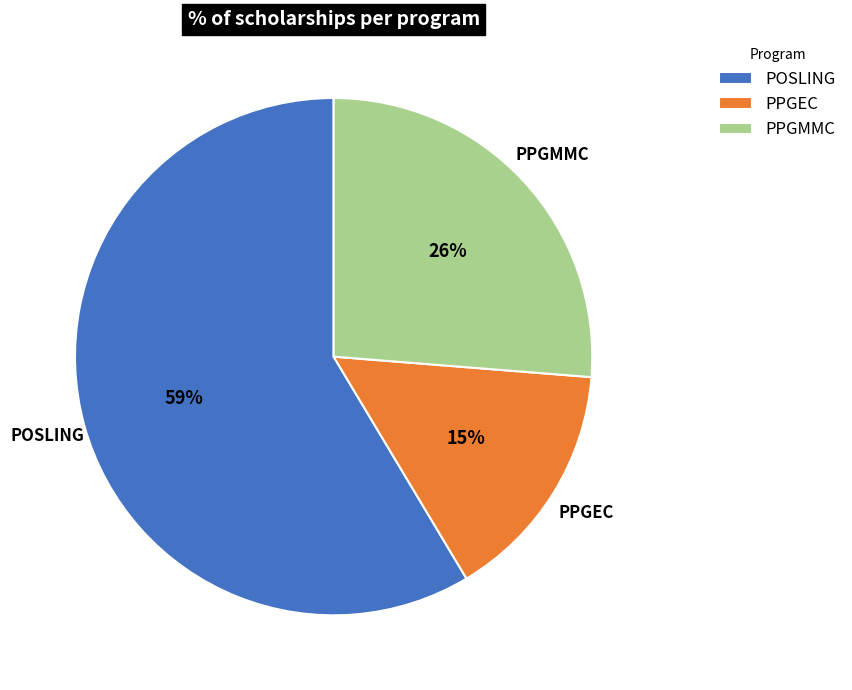

Combined, do PPGMMC and POSLING account for over 50%?

Yes